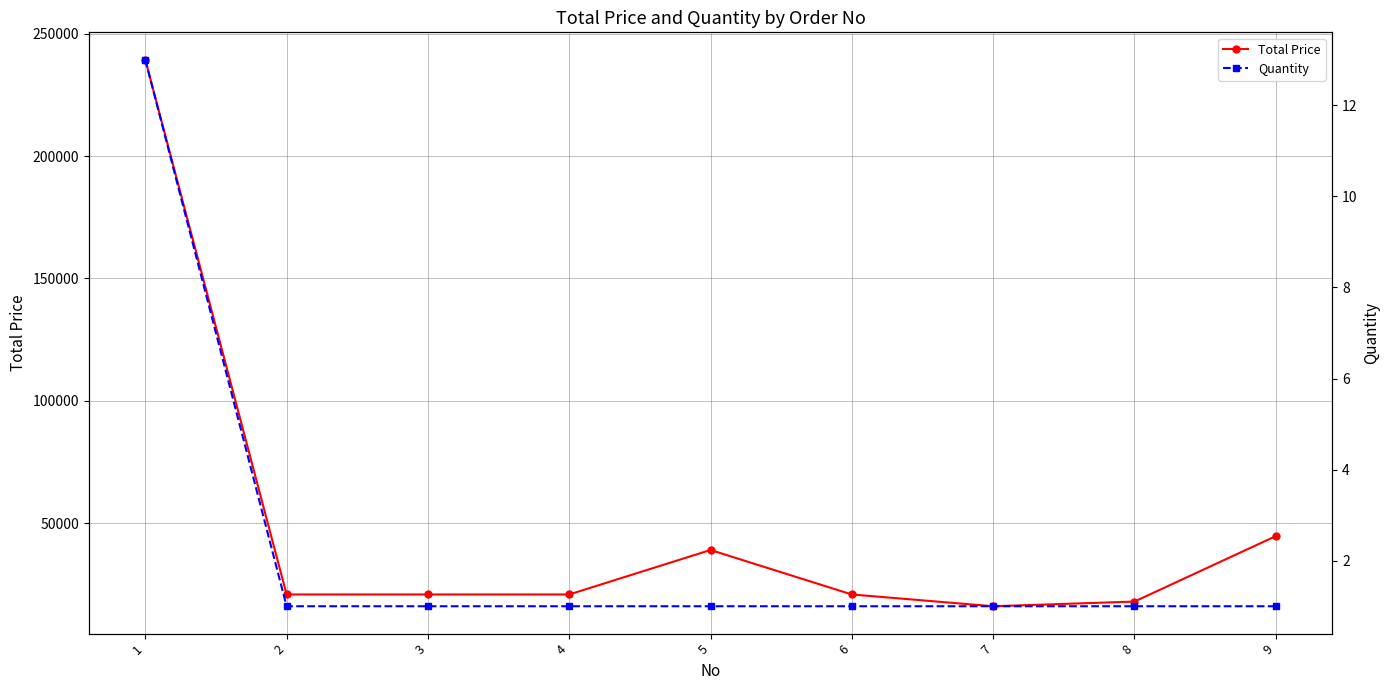

True or false: Total Price and Quantity cross at least once.

False